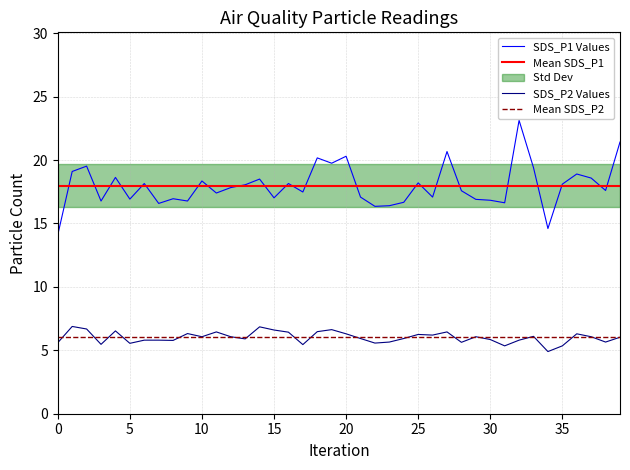

What is the average value of the sds_p1 series?

18.0